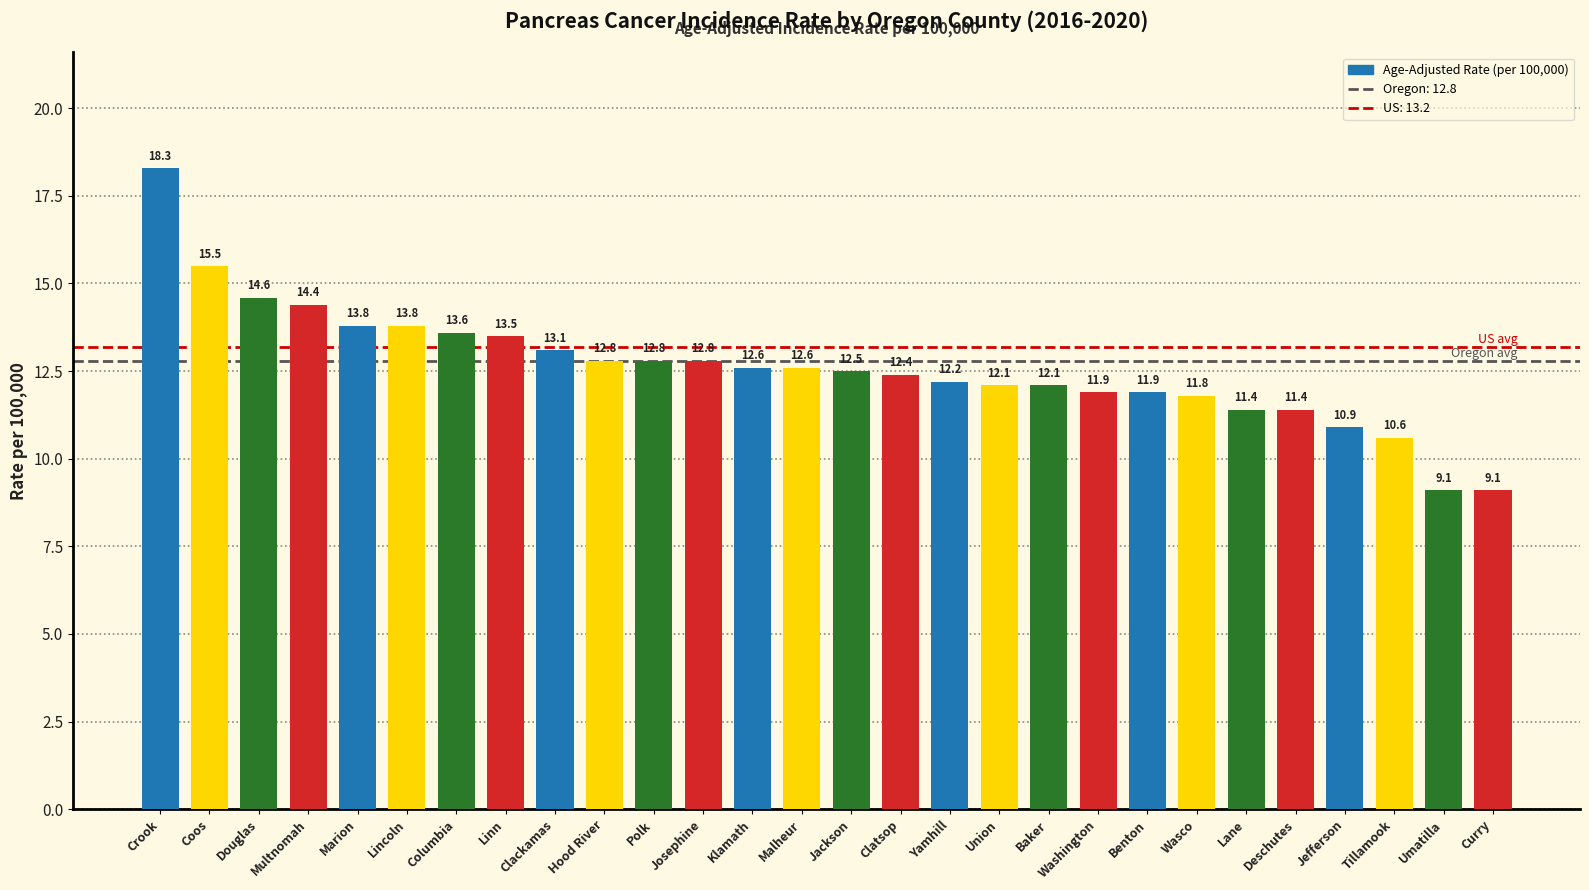

Reading right to left, transcribe all the data shown in this chart.

9.1	9.1	10.6	10.9	11.4	11.4	11.8	11.9	11.9	12.1	12.1	12.2	12.4	12.5	12.6	12.6	12.8	12.8	12.8	13.1	13.5	13.6	13.8	13.8	14.4	14.6	15.5	18.3